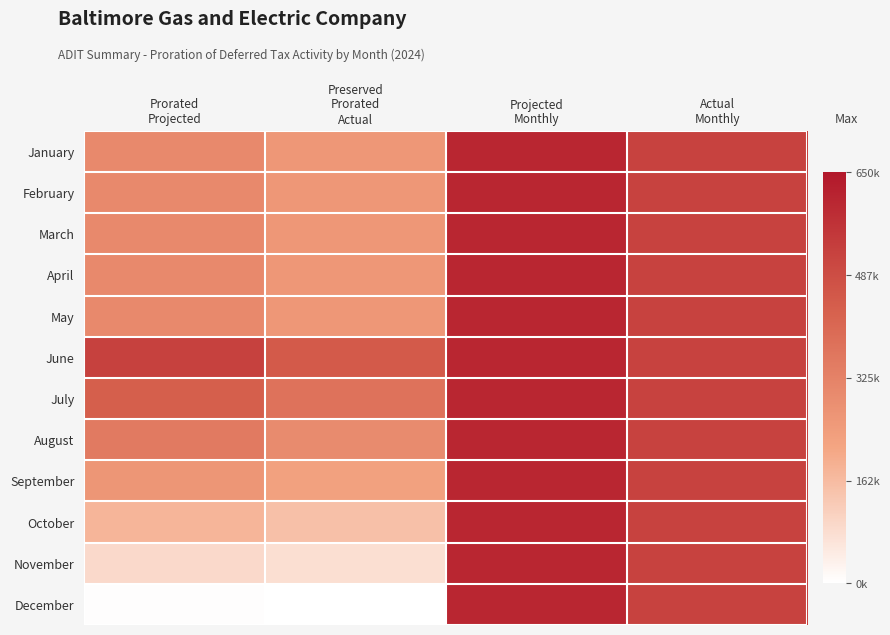

List the series in order of their peak value, lowest first.

January, February, March, April, May, June, July, August, September, October, November, December